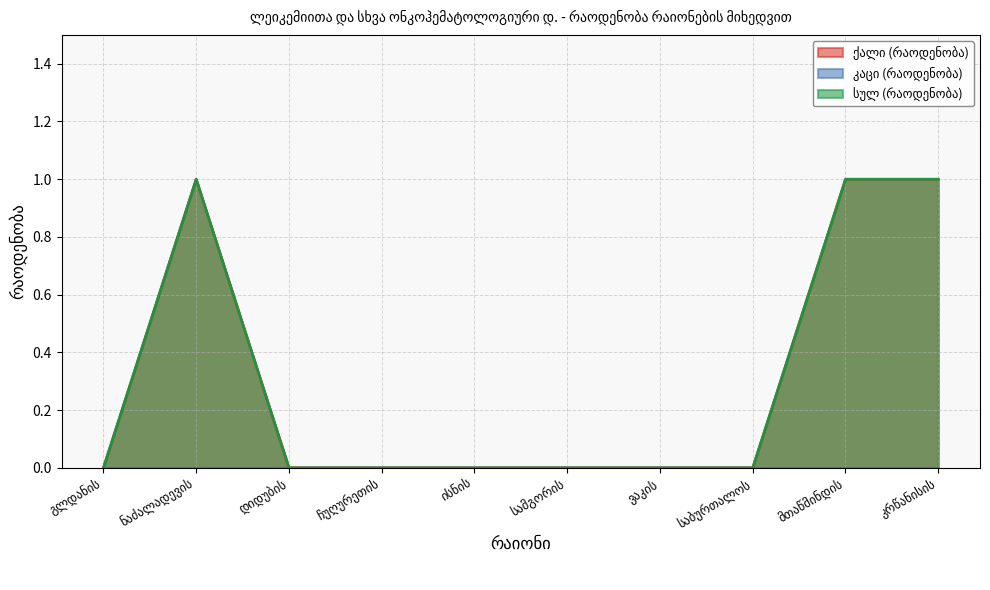

Which label corresponds to the largest value in the chart?

ნაძალადევის